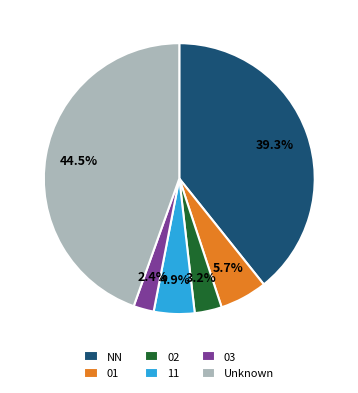

What is the ratio of the value at NN to the value at 01?

6.9